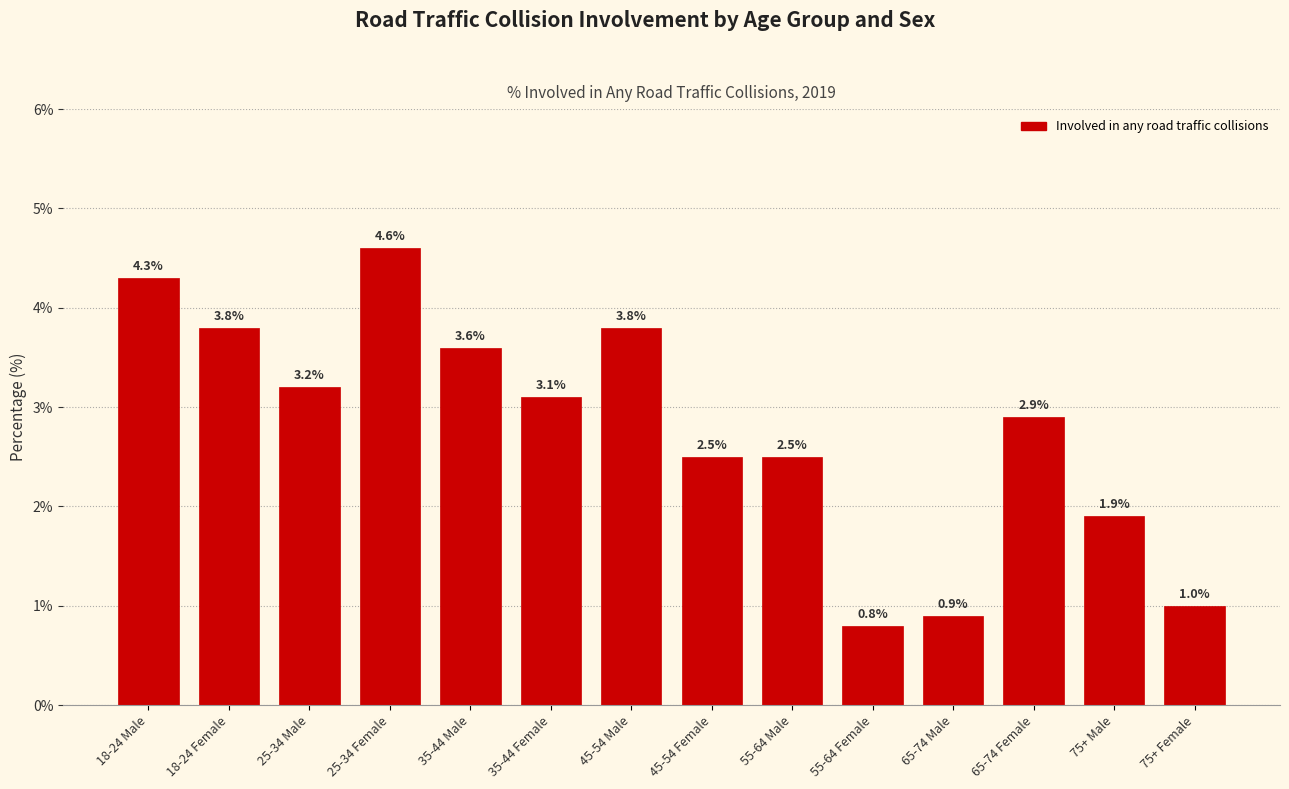

Reading right to left, what are all the values shown in this chart?

1.0	1.9	2.9	0.9	0.8	2.5	2.5	3.8	3.1	3.6	4.6	3.2	3.8	4.3